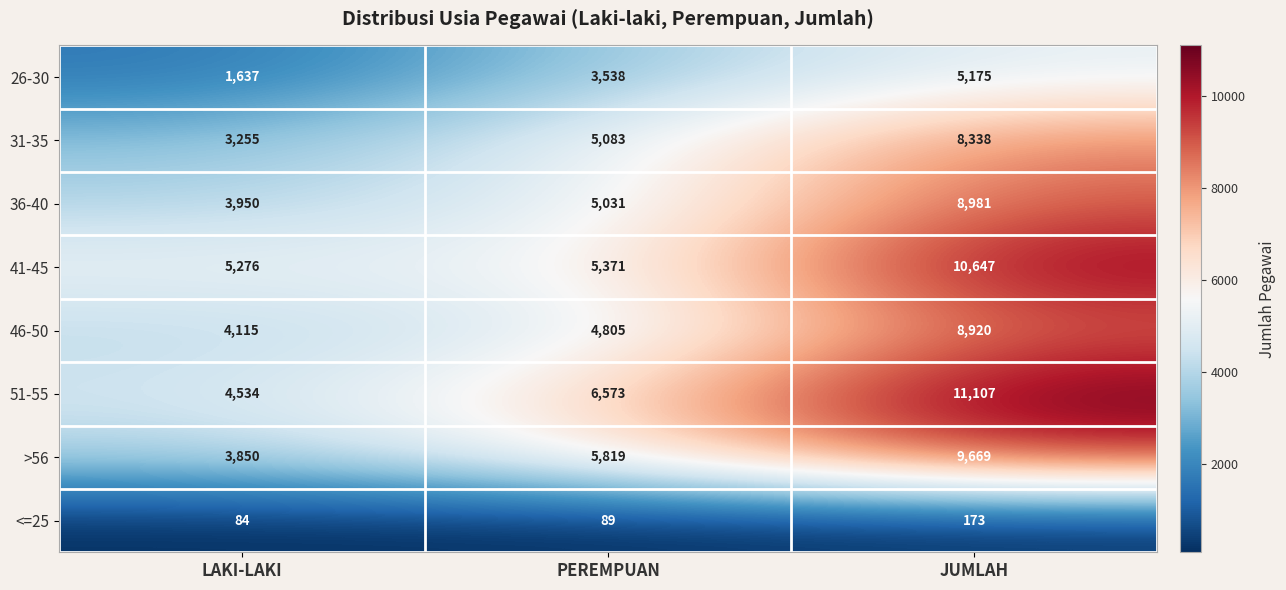

Where is 36-40 nearest to the value 6465?

PEREMPUAN